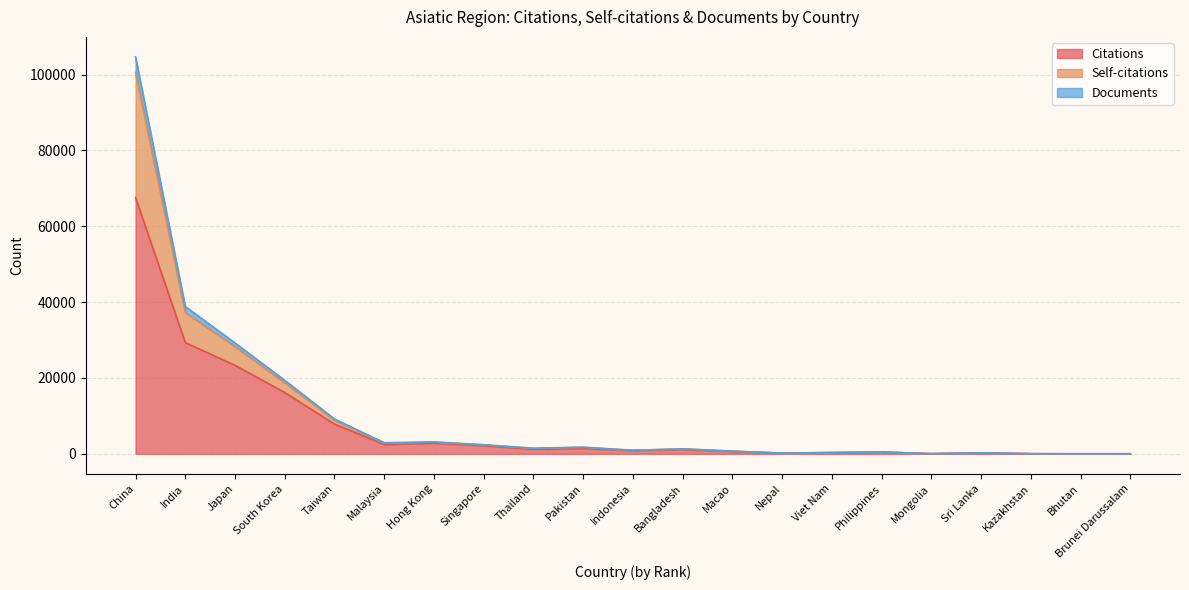

At which category does Citations reach its first local valley?

Malaysia